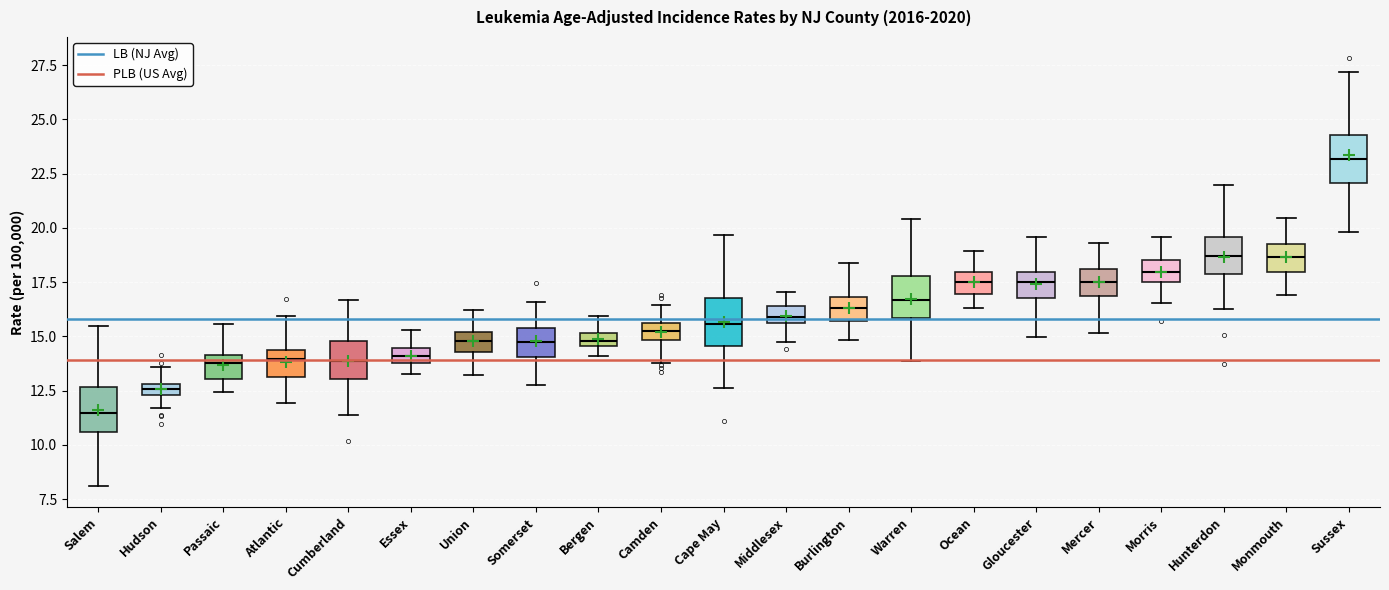

Which box has the lowest median line?

Salem